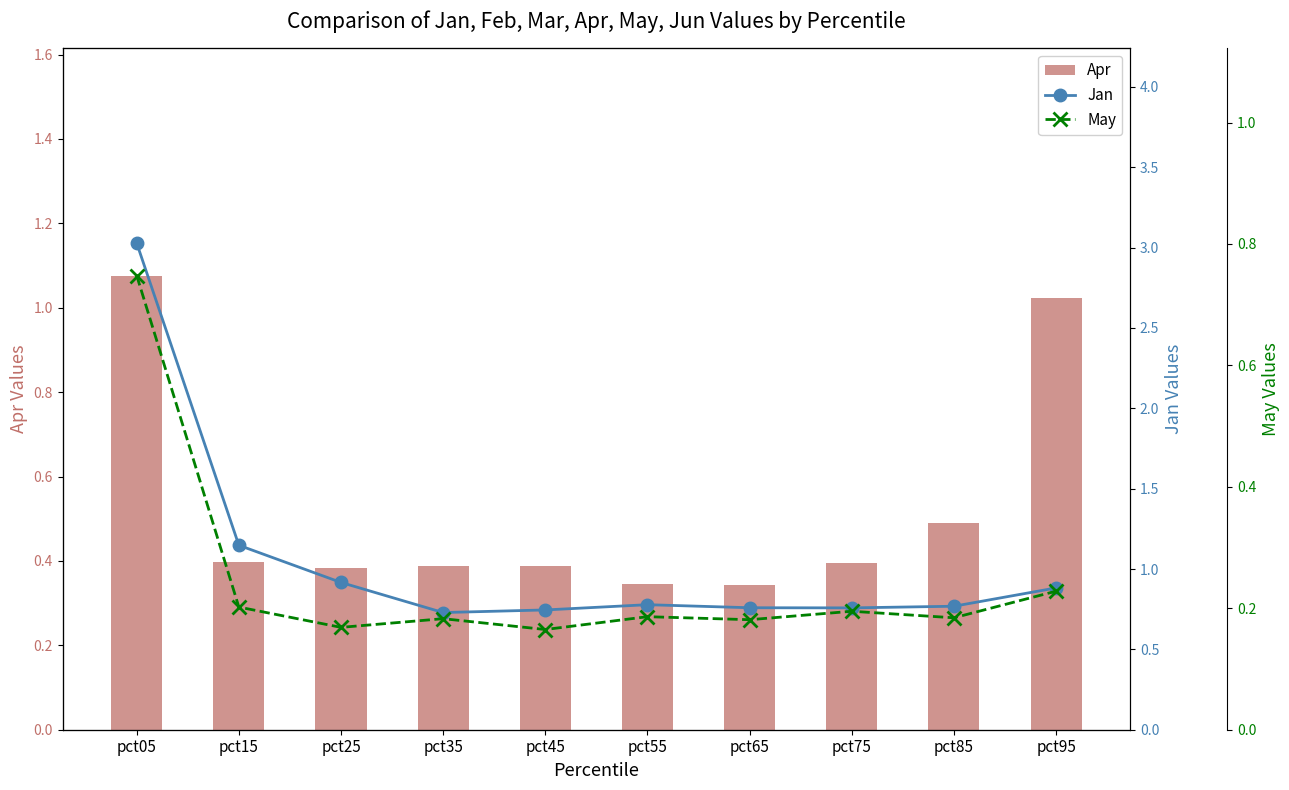

True or false: Apr has a value of 0.1 at pct25.

False